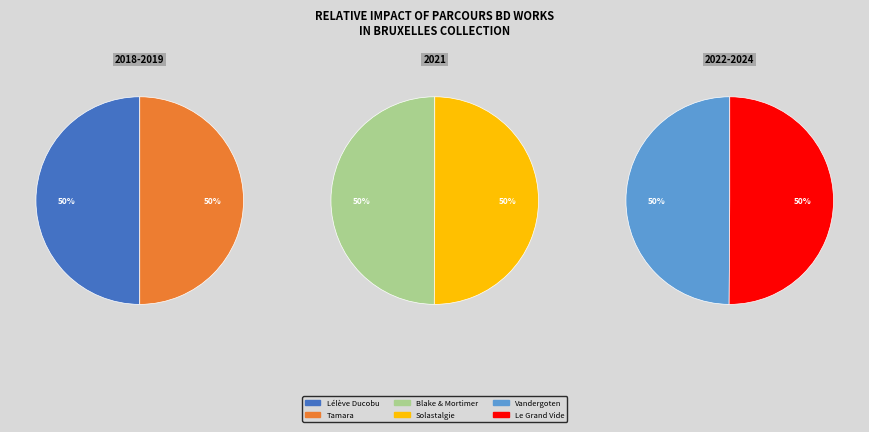

Count the number of slices in the pie.

6